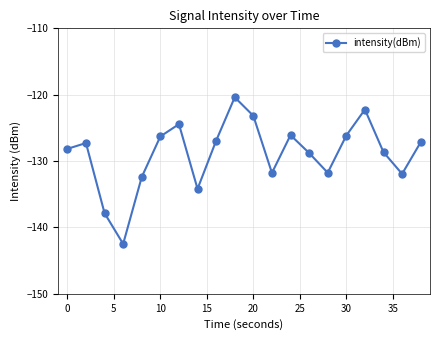

True or false: there are more than 1 points higher than both neighbors.

True